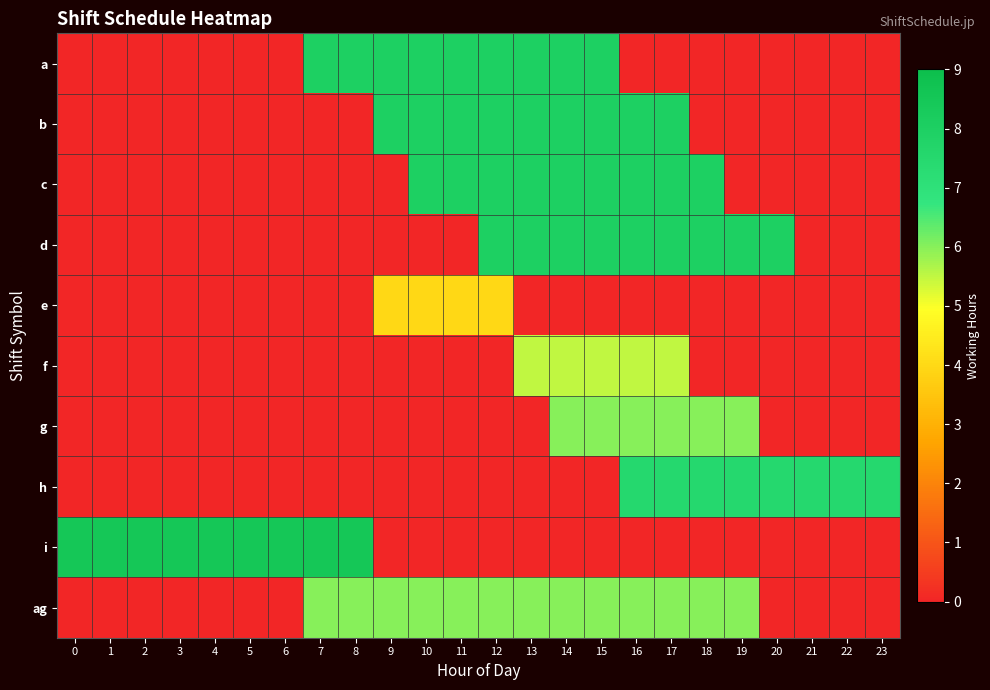

Which series has the largest range (max minus min)?

i